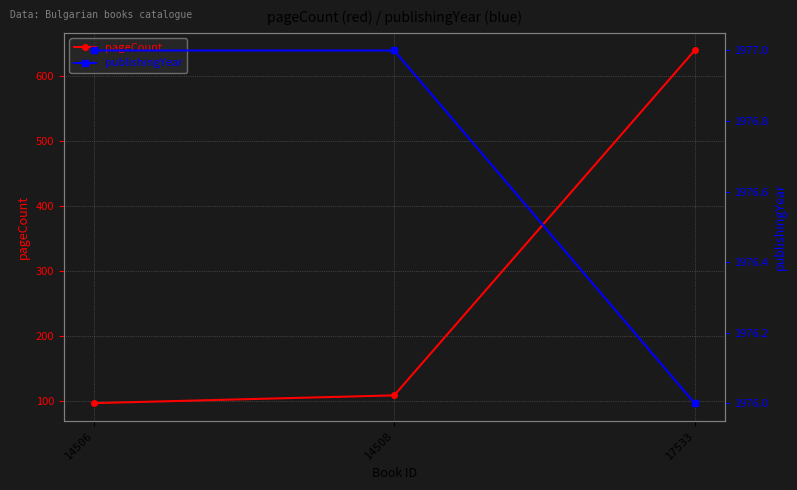

List the series in order of their peak value, lowest first.

pageCount, publishingYear